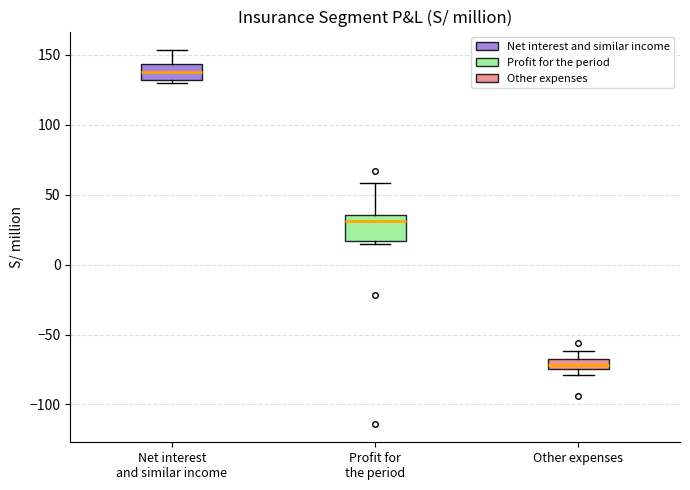

Which box is the tallest, from its lower edge to its upper edge?

Profit for the period